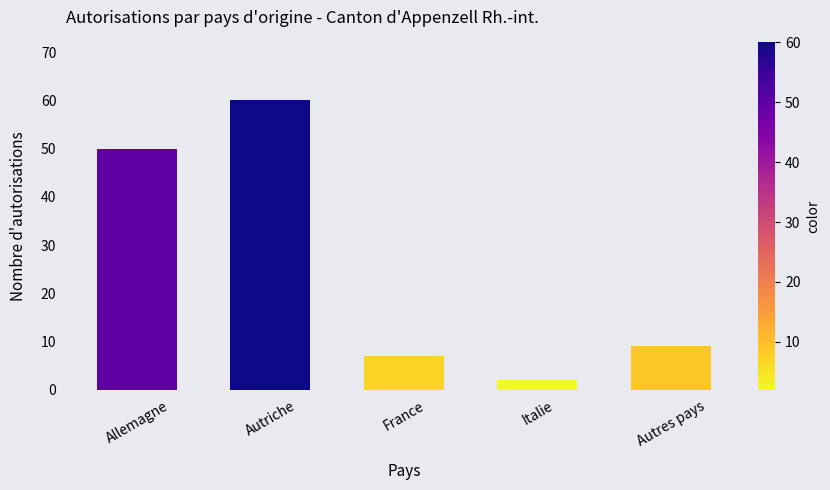

What is the average value?

26